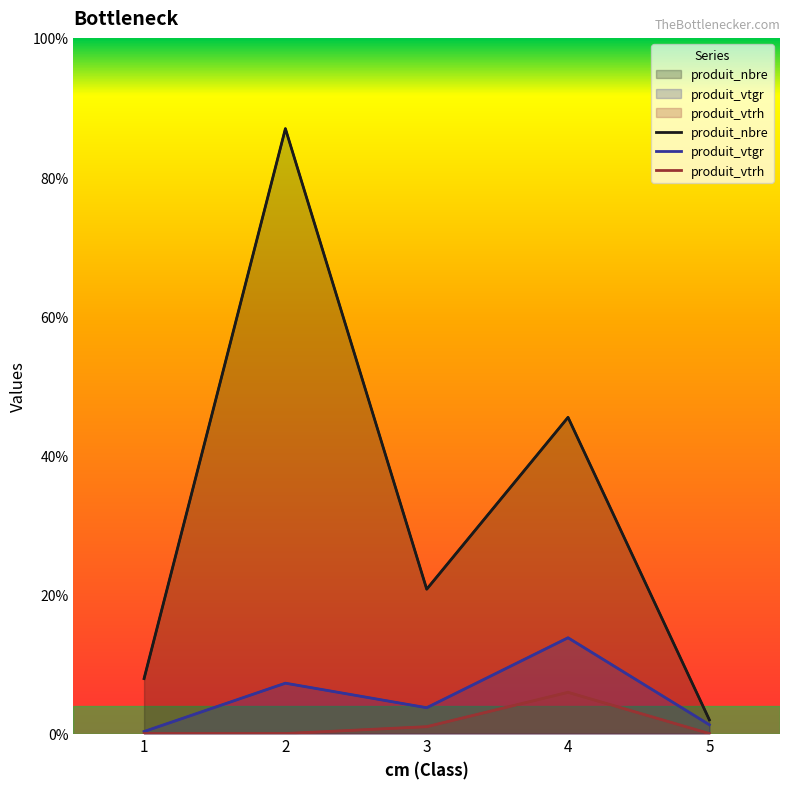

At which label is produit_vtgr closest to 7?

2